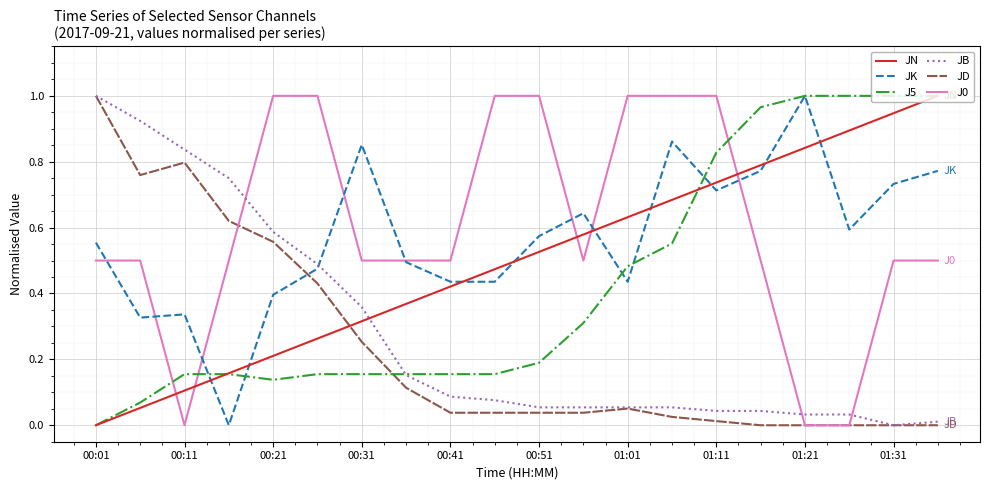

After their last crossing, which series has the higher values: J0 or J5?

J5